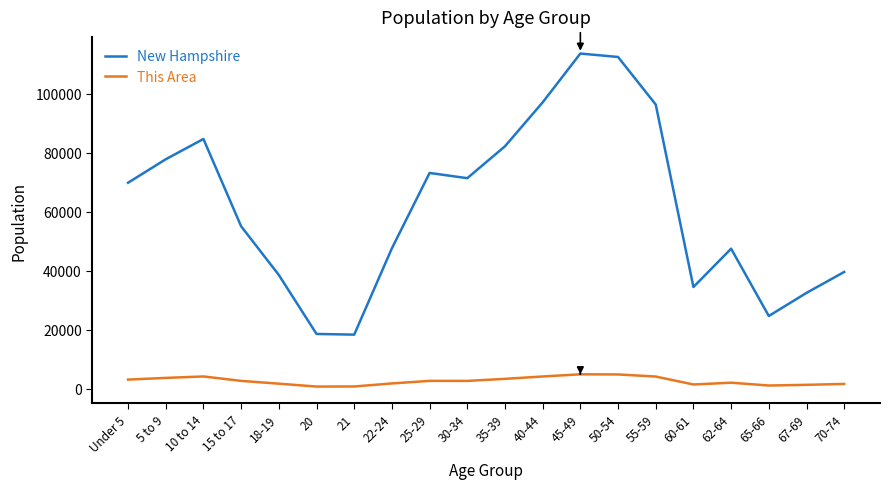

Does the chart have visible grid lines?

No